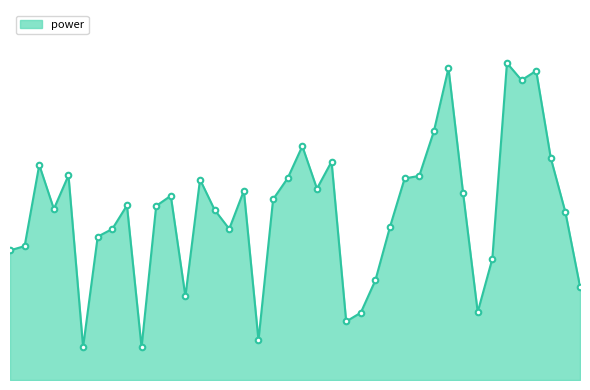

Does the chart display data point markers on the line(s)?

No